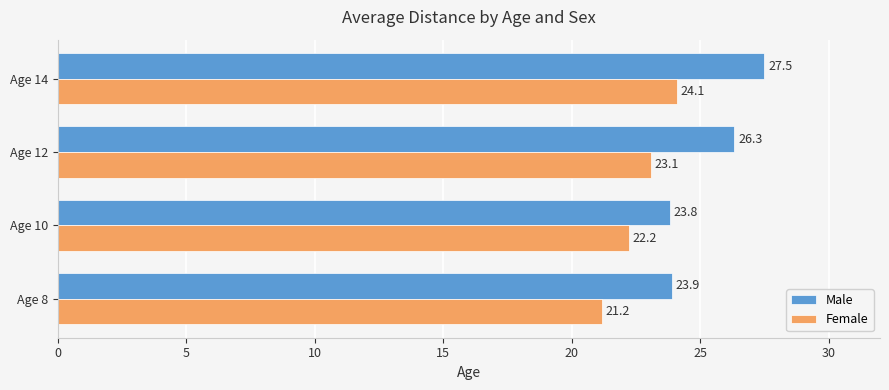

Between Age 8 and Age 10, which series saw the biggest shift?

Female